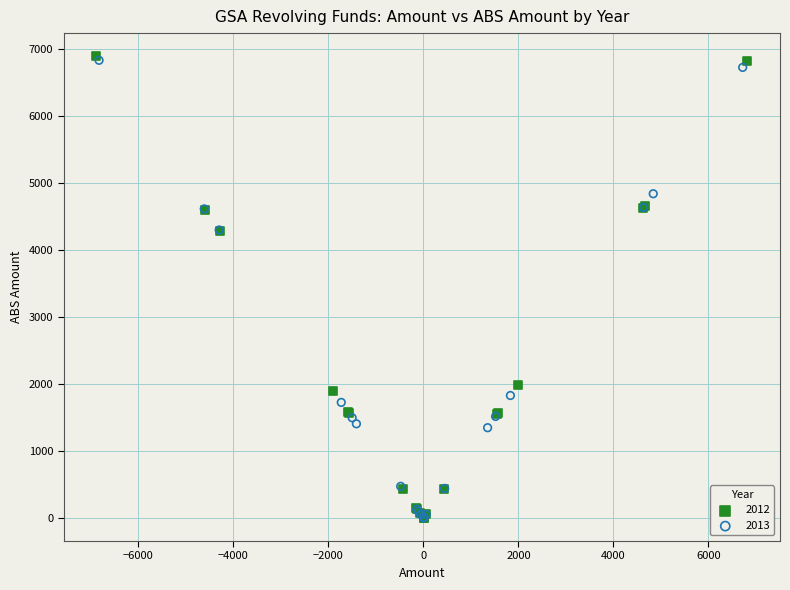

Which series has the largest Y range (max minus min)?

2012